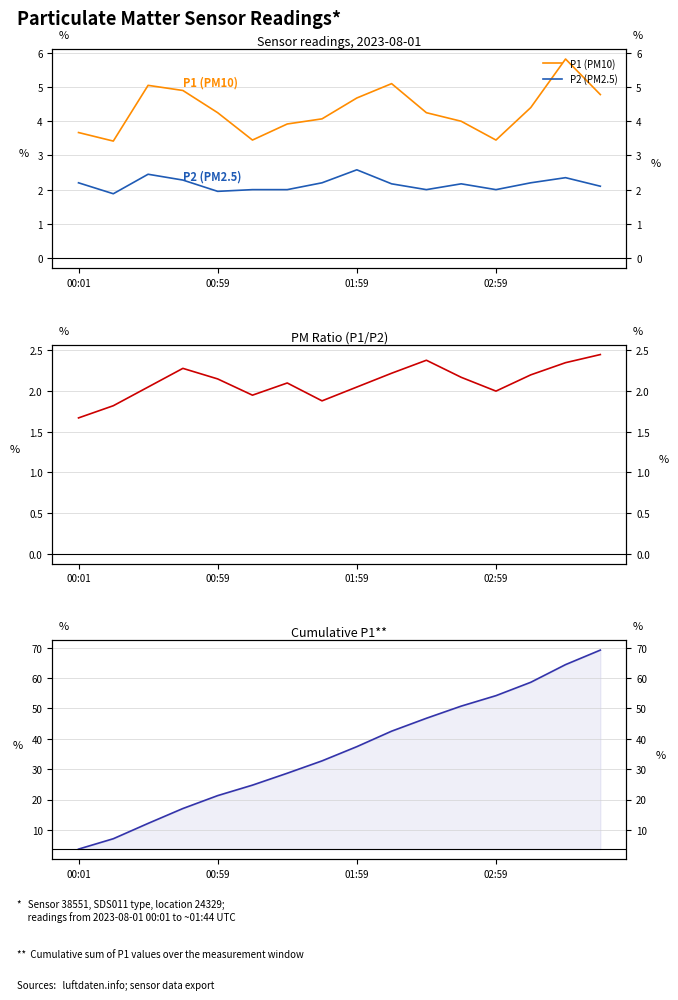

True or false: P1/P2 Ratio has more than 0 points higher than both neighbors.

True